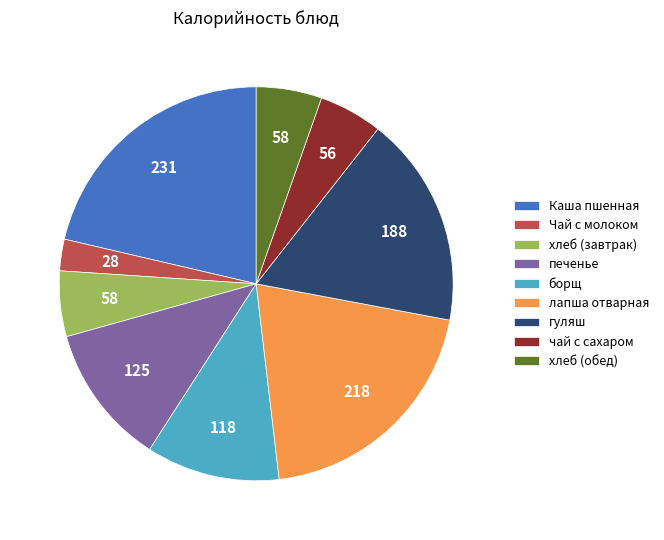

What is the largest slice in the pie chart?

Каша пшенная